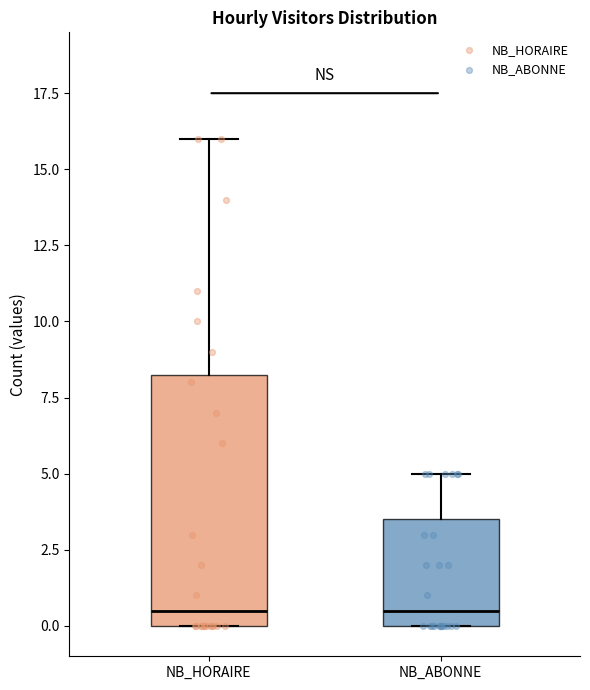

Reading left to right, read every box against the y-axis: the position of its median line, the range the box covers, and the ends of its whiskers. The values are not printed on the chart, so give them approximately, as read against the axis.

NB_HORAIRE: median 0.5, box 0.0 to 8.5, whiskers 0.0 to 16.0
NB_ABONNE: median 0.5, box 0.0 to 3.5, whiskers 0.0 to 5.0